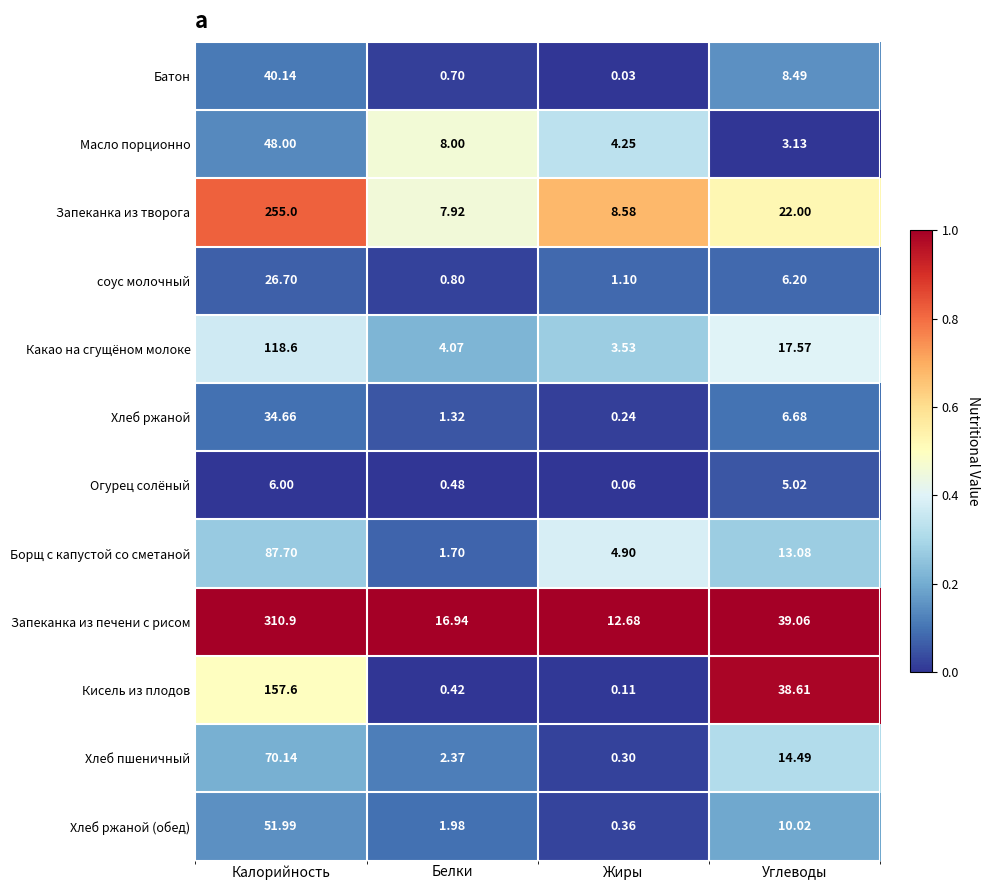

Which series has the largest range (max minus min)?

Запеканка из печени с рисом